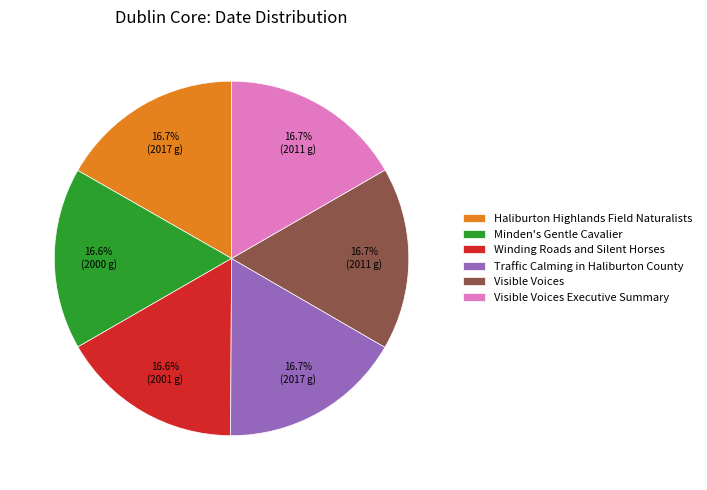

To the nearest percent, what is the combined percentage of Traffic Calming in Haliburton County and Winding Roads and Silent Horses?

33%